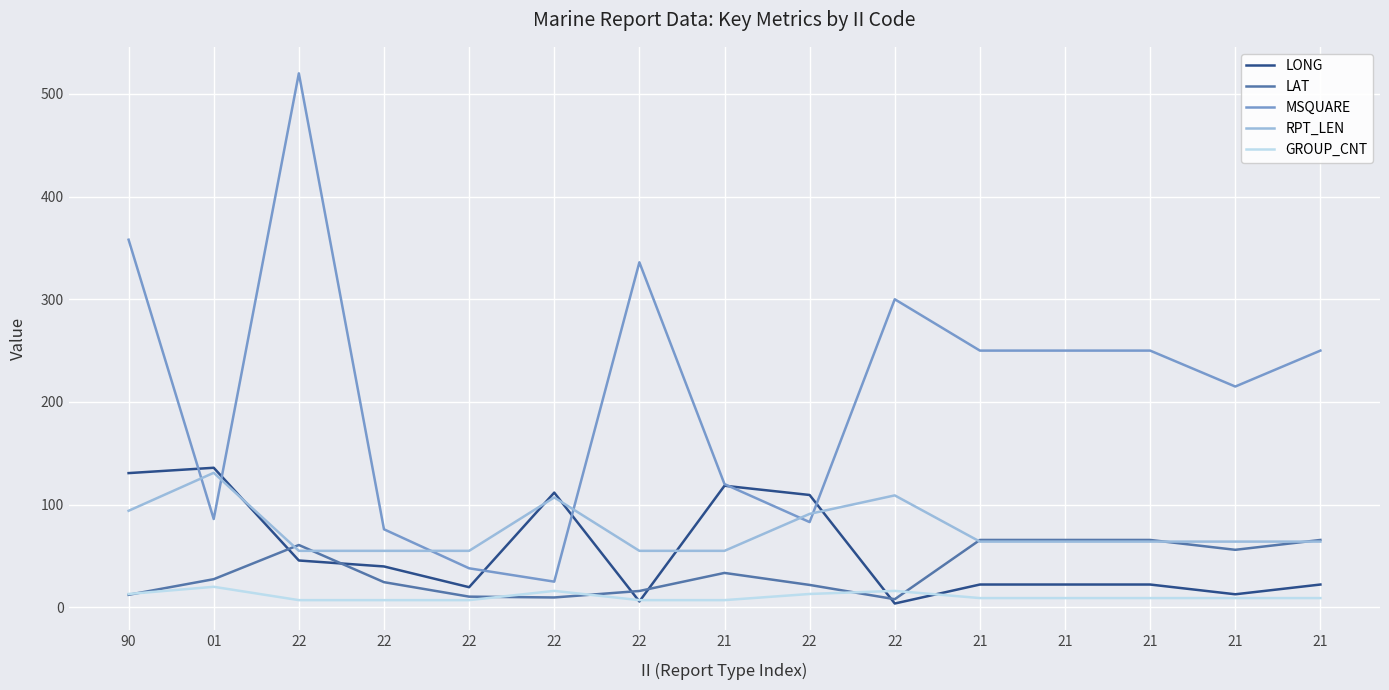

Is it true that LONG equals 31.3 at 21?

False